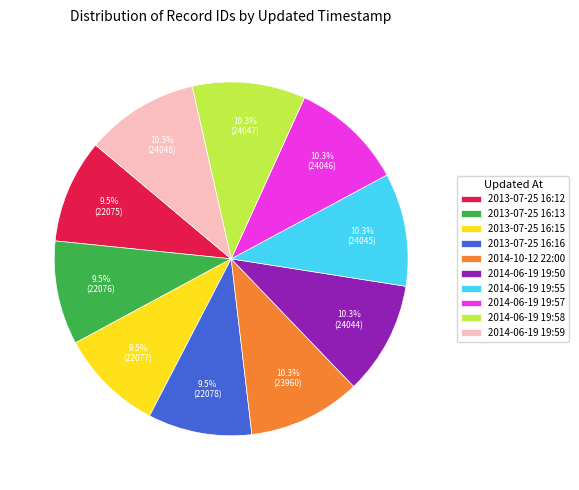

How many segments does this pie chart have?

10